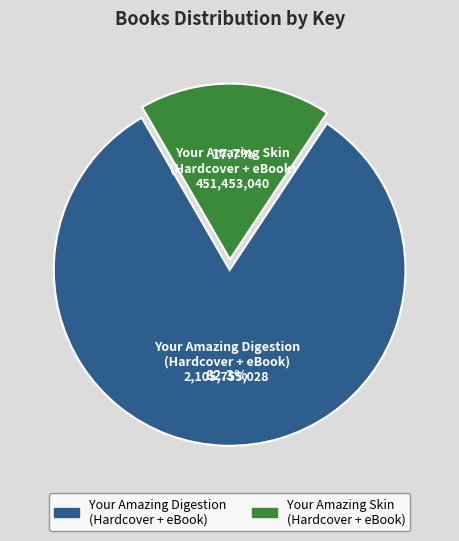

Which category has the biggest portion of the pie?

Your Amazing Digestion (Hardcover + eBook)